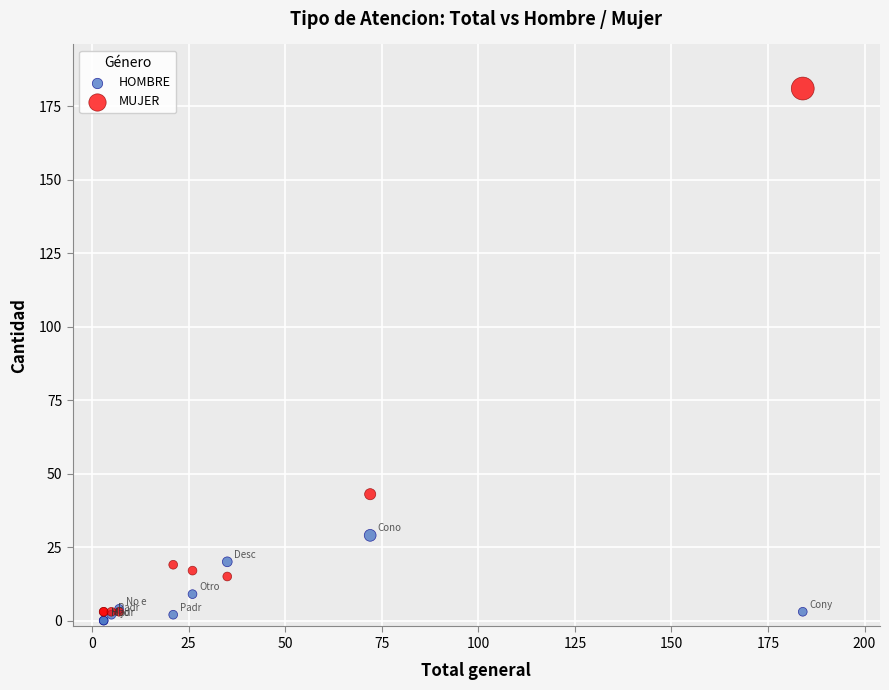

Which series reaches the maximum Y coordinate?

MUJER